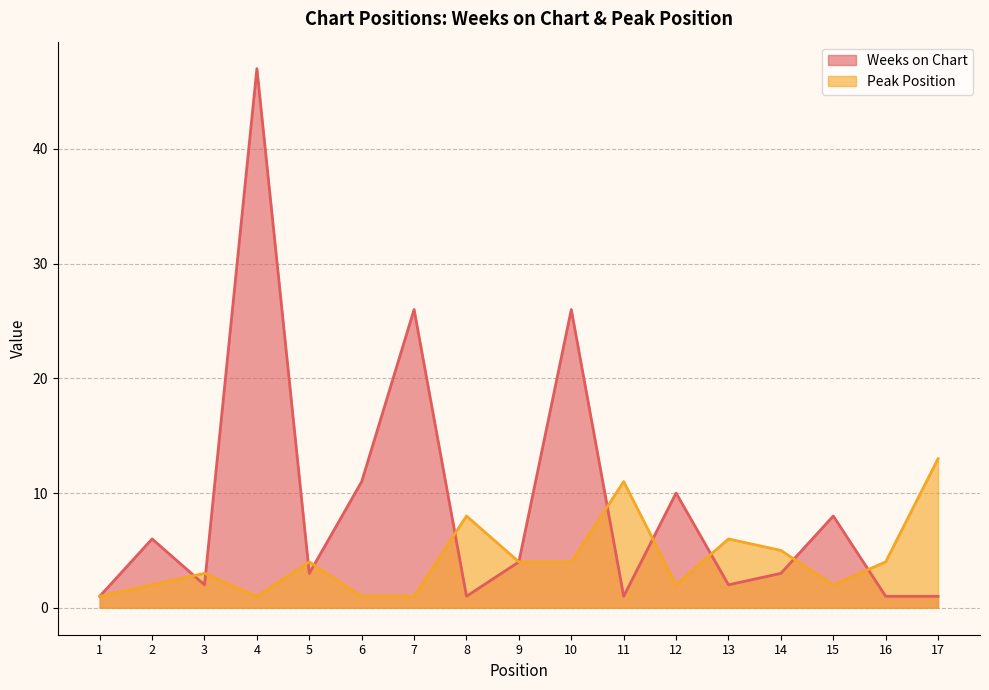

How many lines are shown in the chart?

2